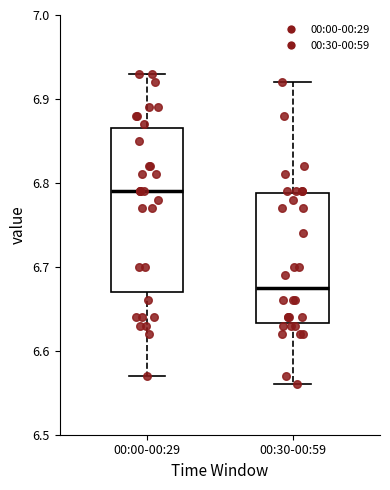

Comparing the boxes themselves (not the whiskers), which one is the tallest?

00:00-00:29